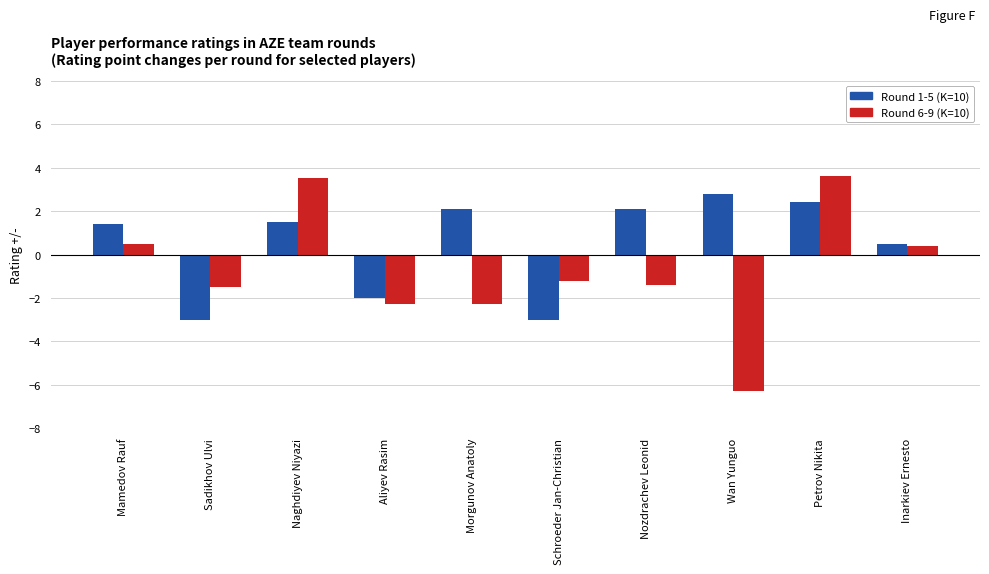

List the series in order of their peak value, highest first.

Round 6-9 (K=10), Round 1-5 (K=10)